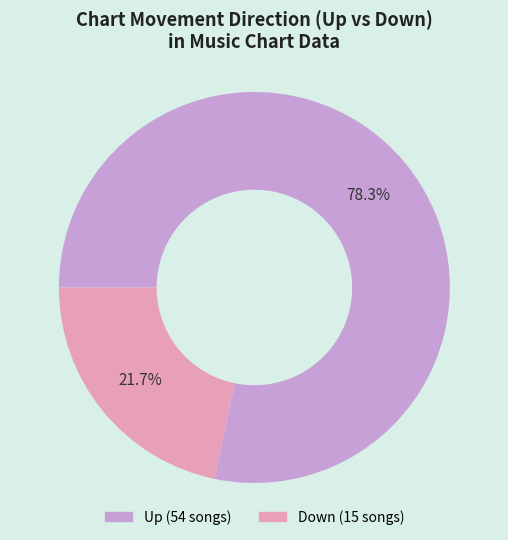

Count the number of slices in the pie.

2